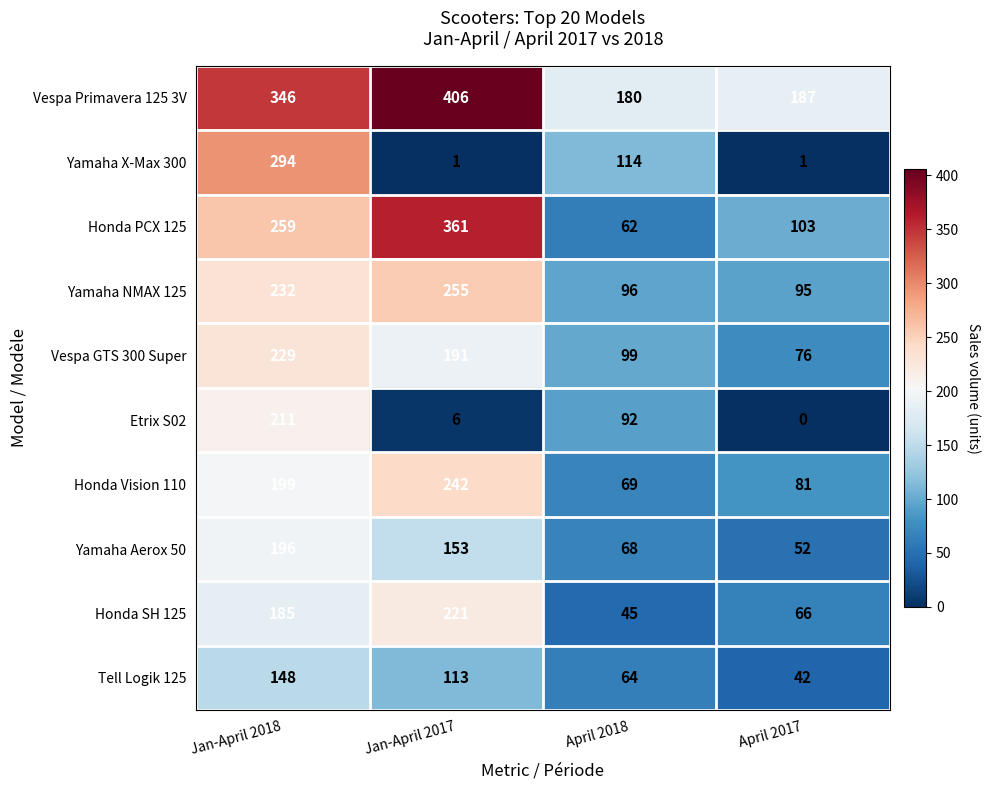

List the series in order of their peak value, lowest first.

Tell Logik 125, Yamaha Aerox 50, Etrix S02, Honda SH 125, Vespa GTS 300 Super, Honda Vision 110, Yamaha NMAX 125, Yamaha X-Max 300, Honda PCX 125, Vespa Primavera 125 3V